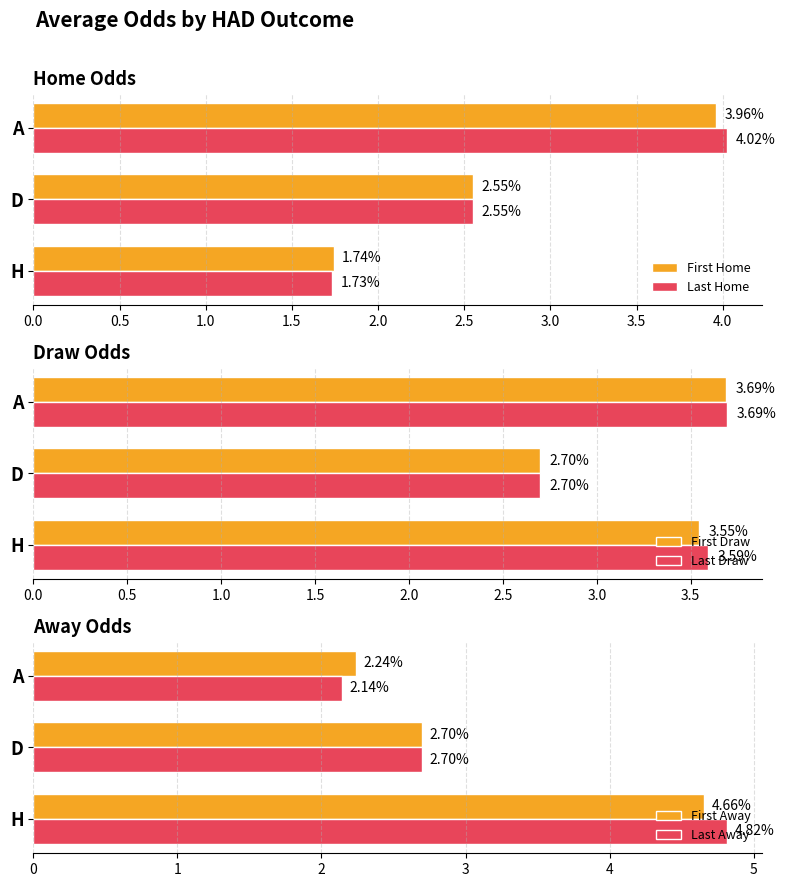

List the labels in order of Last Home value, largest first.

A, D, H